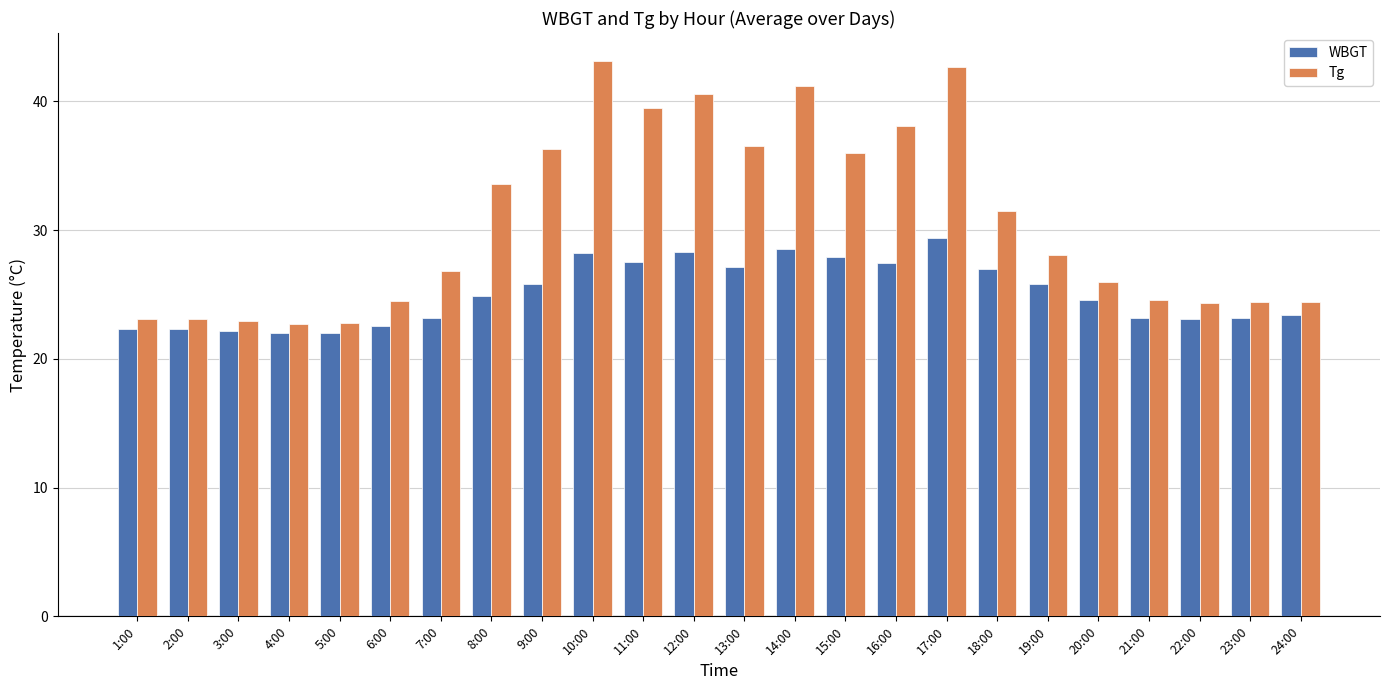

Is the value of WBGT at 13:00 greater than the value of Tg at 4:00?

Yes